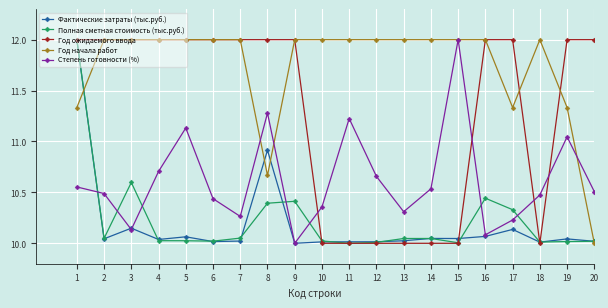

What are all the series names shown in the legend?

Фактические затраты (тыс.руб.), Полная сметная стоимость (тыс.руб.), Год ожидаемого ввода, Год начала работ, Степень готовности (%)